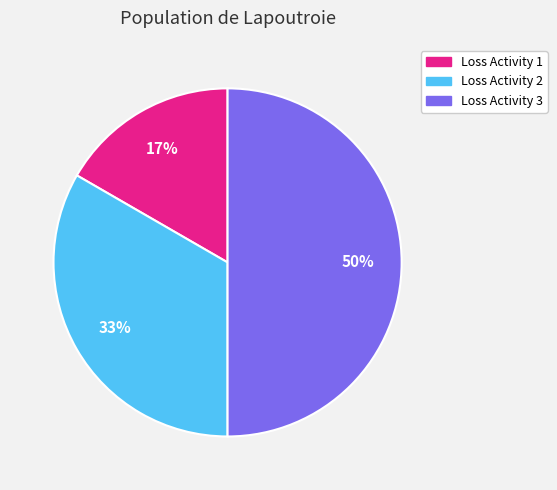

Is the sum of Loss Activity 3 and Loss Activity 1 greater than half?

Yes